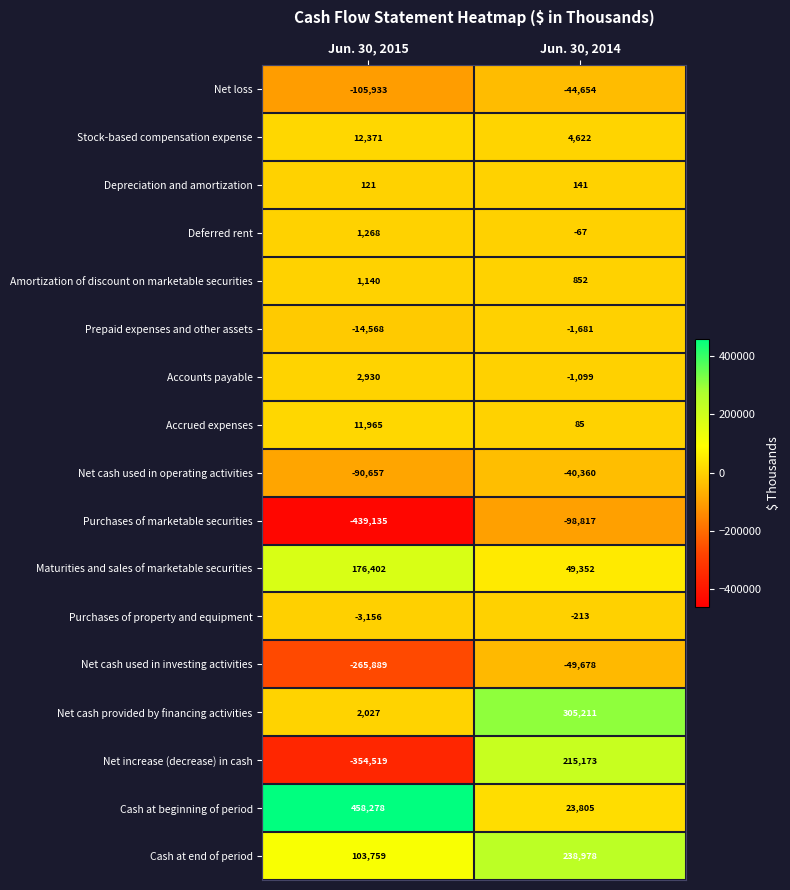

True or false: Net cash provided by financing activities has a value of 2027 at Jun. 30, 2015.

True